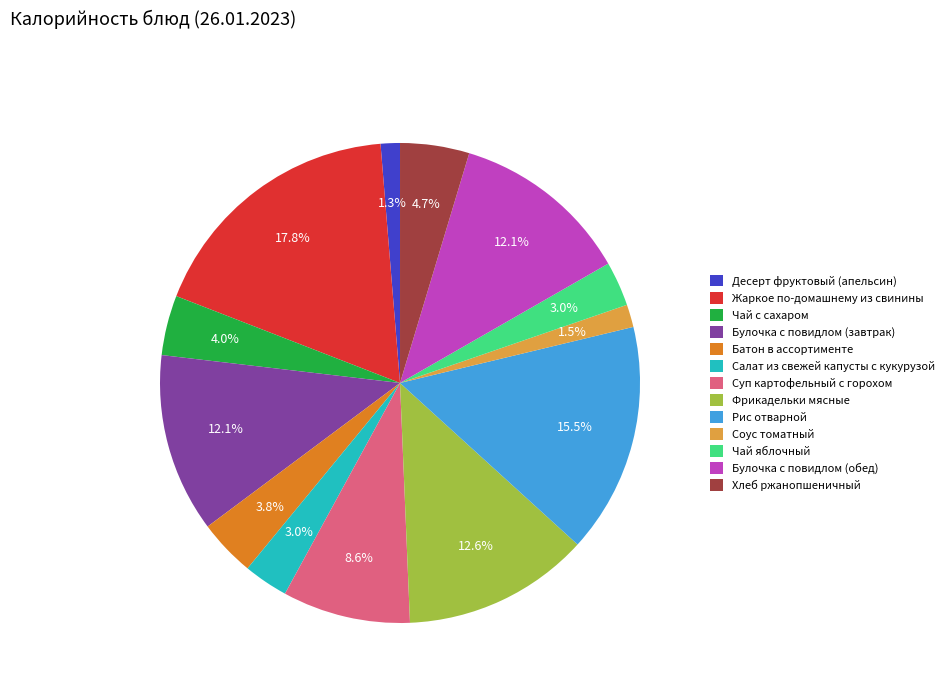

Is Рис отварной the majority of the pie?

No